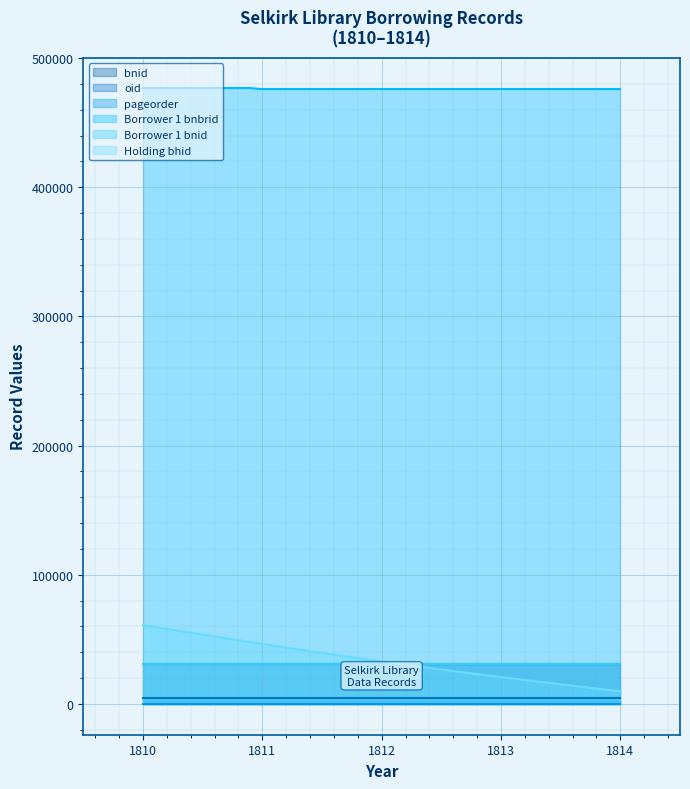

Which series changed the most between 1810 and 1814?

Holding bhid